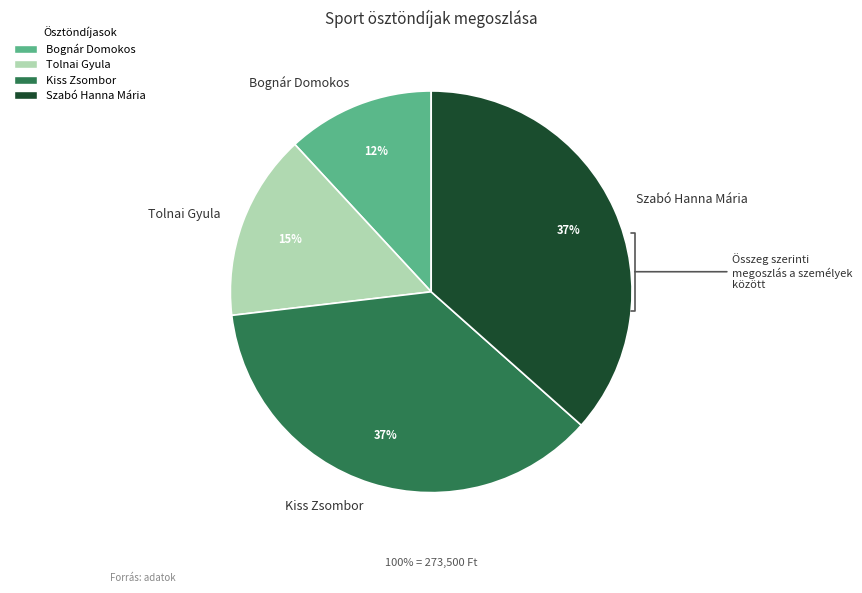

To the nearest percent, what portion does Tolnai Gyula represent?

15%